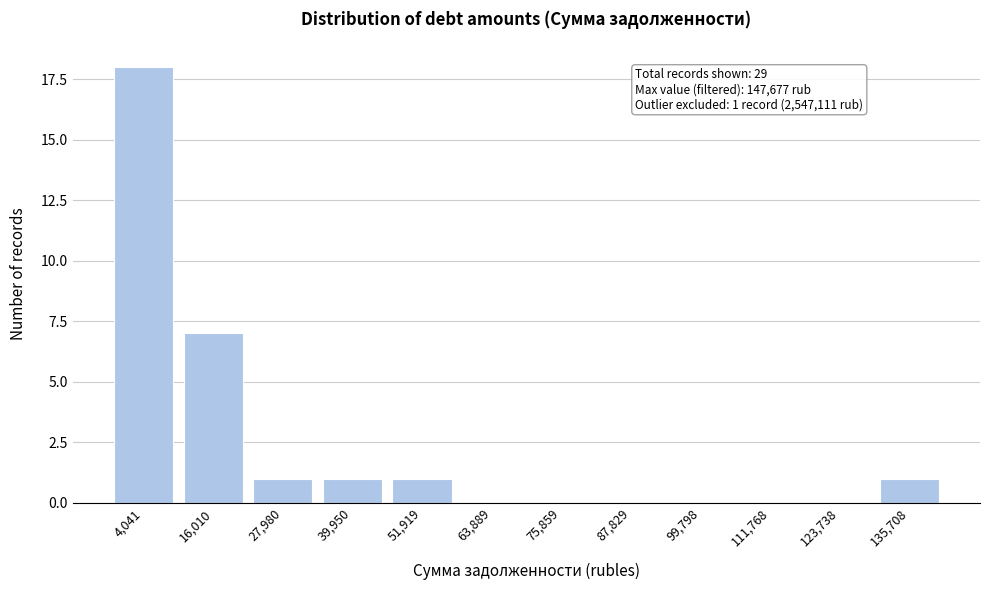

Reading right to left, what are all the values shown in this chart?

135,708=1	123,738=0	111,768=0	99,798=0	87,829=0	75,859=0	63,889=0	51,919=1	39,950=1	27,980=1	16,010=7	4,041=18